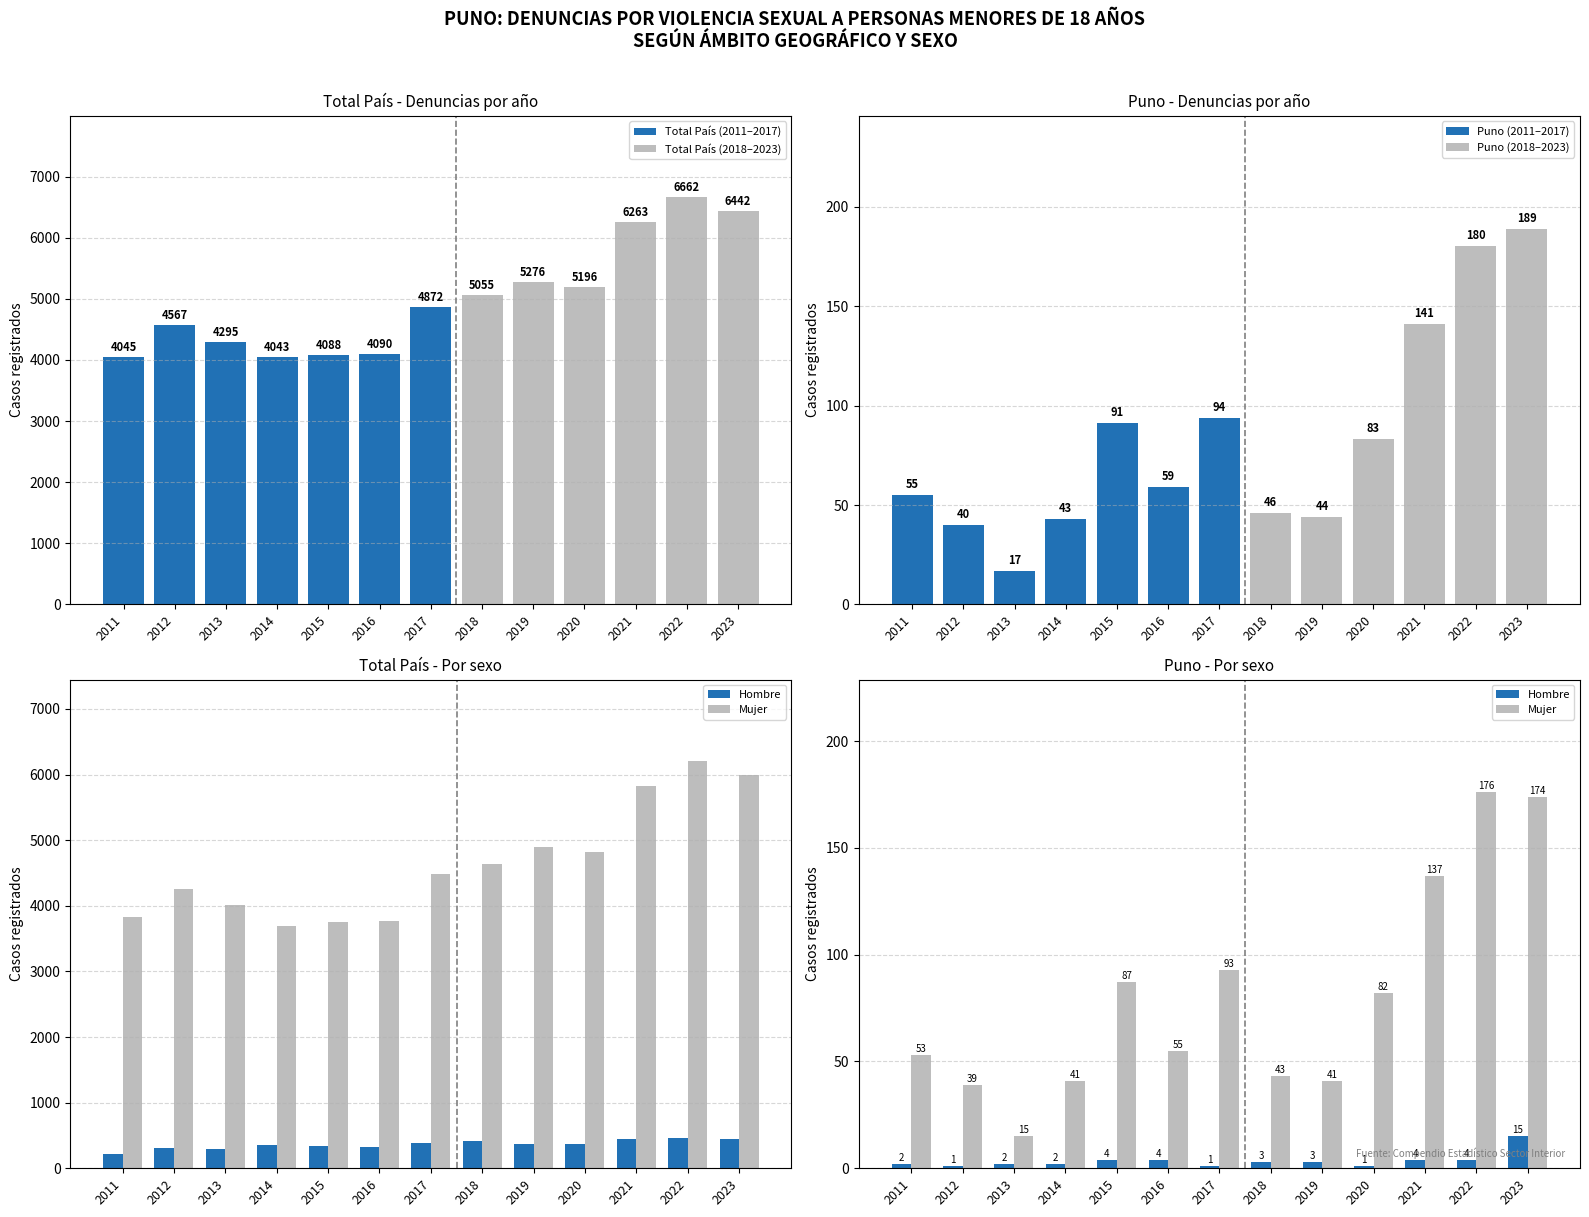

What is the total value across all series at 2023?

6168